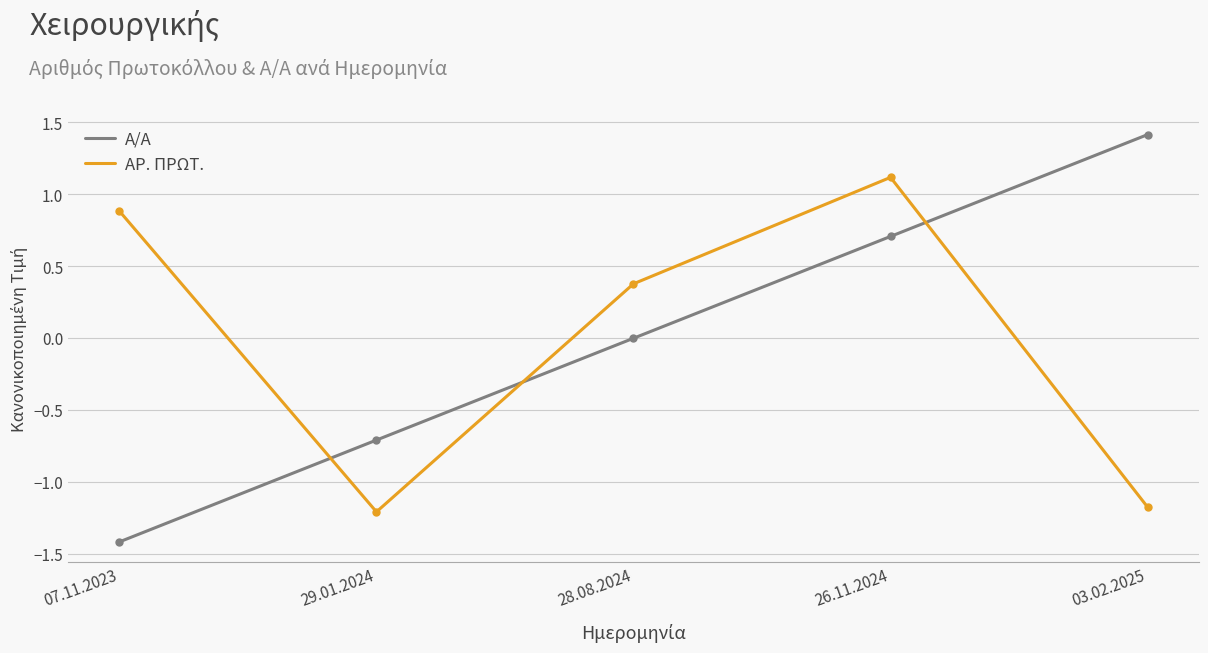

At 03.02.2025, list the series in order from largest to smallest.

Α/Α, ΑΡ. ΠΡΩΤ.